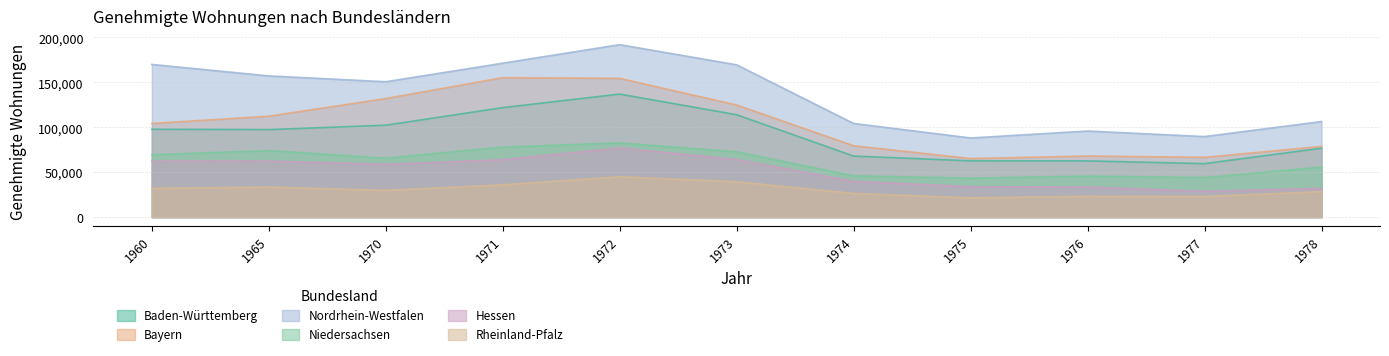

What is the total value across all series at 1960?

535666